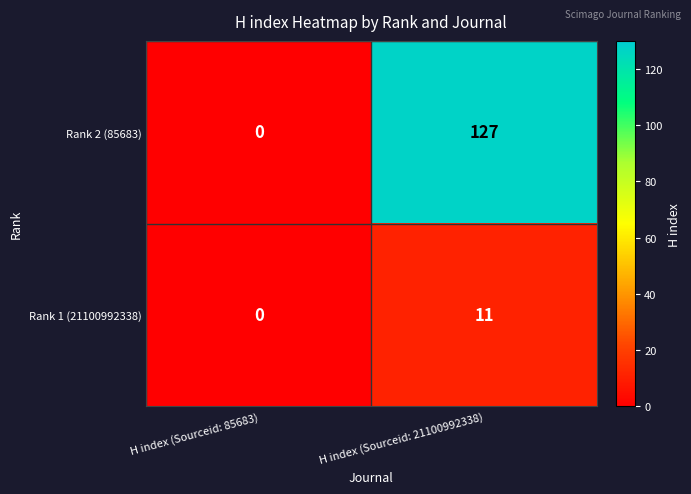

The value of Rank 2 (85683) at H index (Sourceid: 21100992338) is 80. True or false?

False